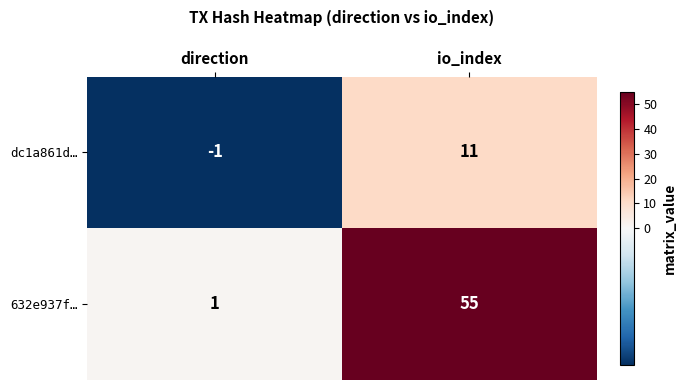

What is the sum of all dc1a861d… values?

10